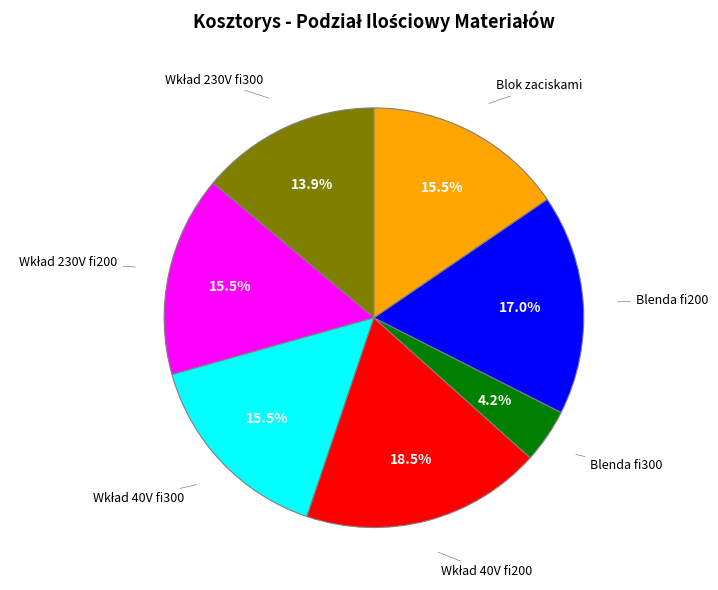

Count the number of slices in the pie.

7